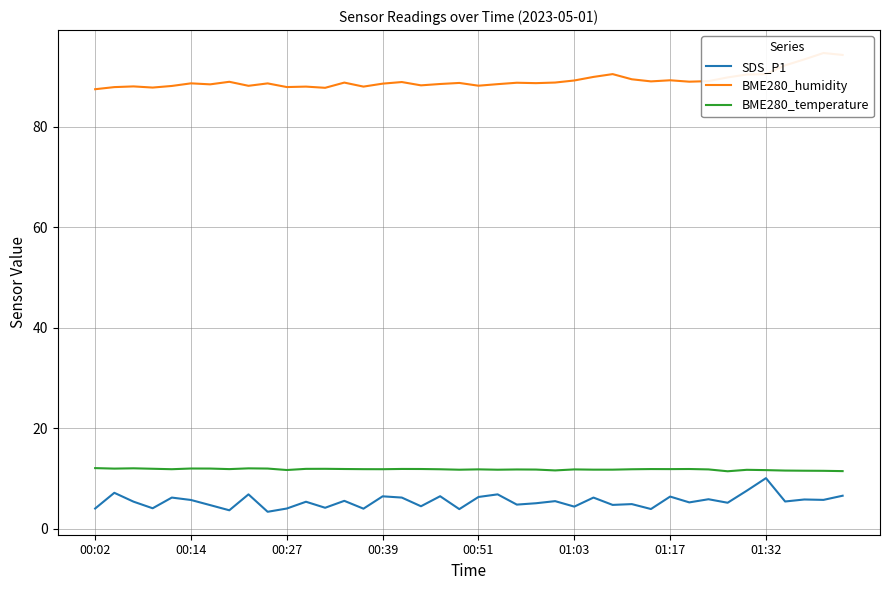

What is the highest value of the BME280_temperature series?

12.1